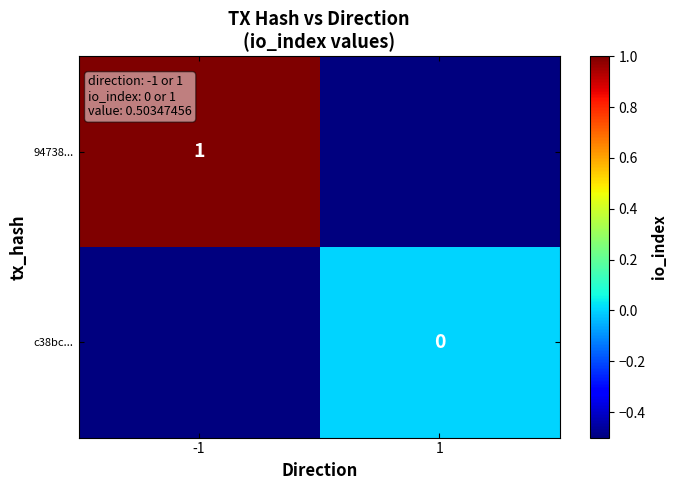

The 94738... series shows 1.5 at -1. True or false?

False